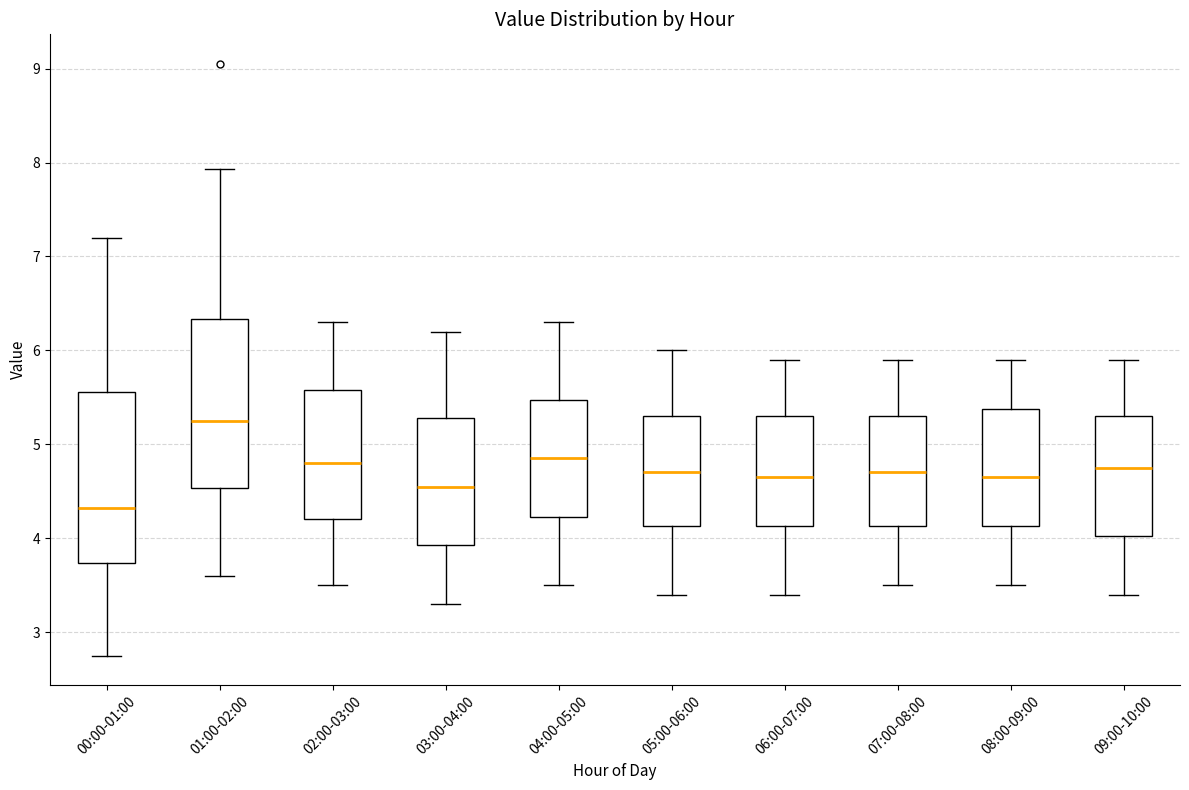

Reading left to right, transcribe this box plot: for each box, give where its median line is, the range the box spans, and where its two whiskers end, as read against the y-axis. The values are not printed on the chart, so give them approximately, as read against the axis.

00:00-01:00: median 4.3, box 3.7 to 5.6, whiskers 2.8 to 7.2
01:00-02:00: median 5.3, box 4.5 to 6.3, whiskers 3.6 to 7.9
02:00-03:00: median 4.8, box 4.2 to 5.6, whiskers 3.5 to 6.3
03:00-04:00: median 4.6, box 3.9 to 5.3, whiskers 3.3 to 6.2
04:00-05:00: median 4.9, box 4.2 to 5.5, whiskers 3.5 to 6.3
05:00-06:00: median 4.7, box 4.1 to 5.3, whiskers 3.4 to 6.0
06:00-07:00: median 4.7, box 4.1 to 5.3, whiskers 3.4 to 5.9
07:00-08:00: median 4.7, box 4.1 to 5.3, whiskers 3.5 to 5.9
08:00-09:00: median 4.7, box 4.1 to 5.4, whiskers 3.5 to 5.9
09:00-10:00: median 4.8, box 4.0 to 5.3, whiskers 3.4 to 5.9